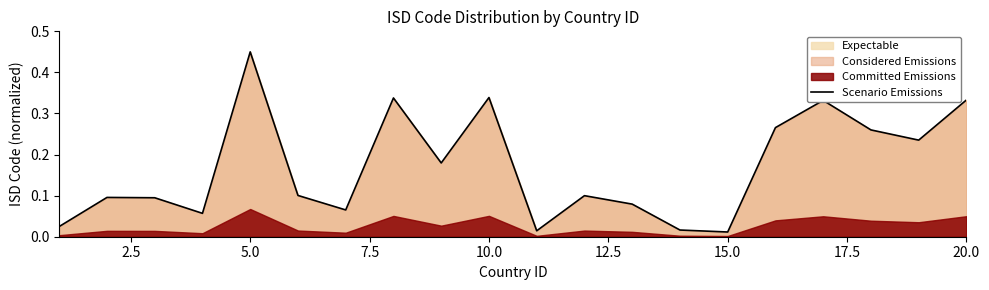

Reading left to right, what are all the values shown in this chart?

0.0	0.1	0.1	0.1	0.5	0.1	0.1	0.3	0.2	0.3	0.0	0.1	0.1	0.0	0.0	0.3	0.3	0.3	0.2	0.3